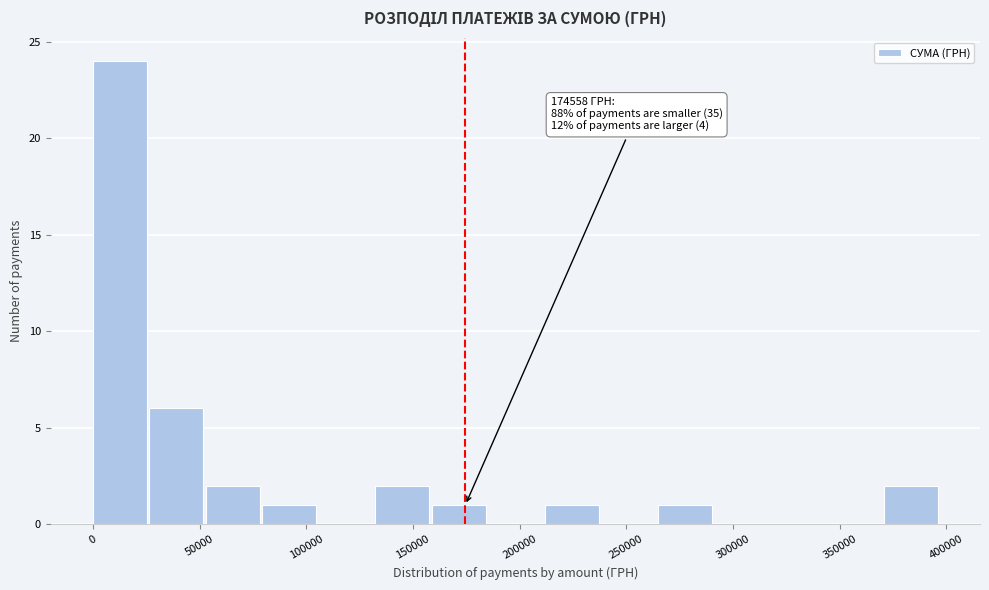

Which range on the x-axis has the tallest bar?

0 to 25000